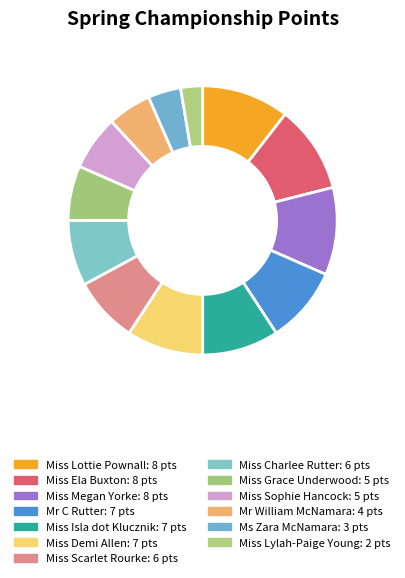

Which slice is the smallest?

Miss Lylah-Paige Young